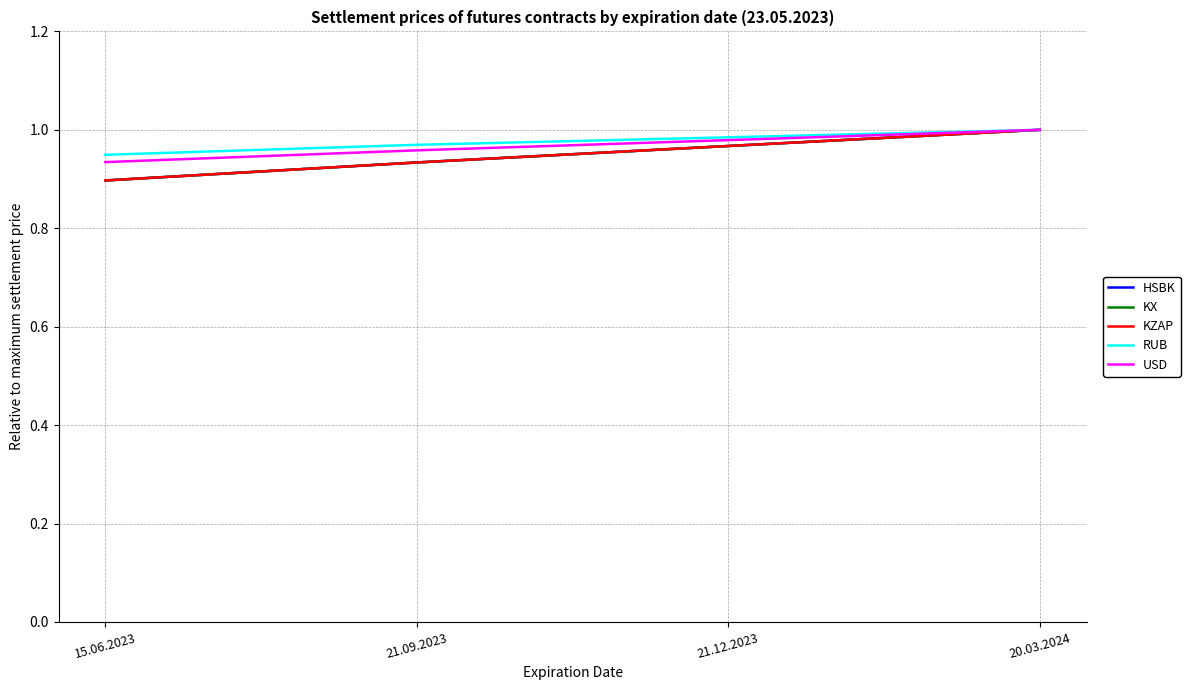

What is the difference between the maximum and second lowest values in the KX series?

0.1